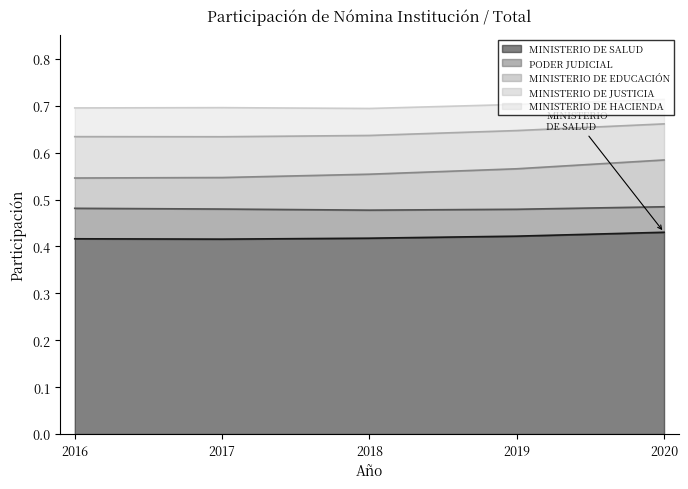

Count the PODER JUDICIAL values in the range 0 to 1.

5